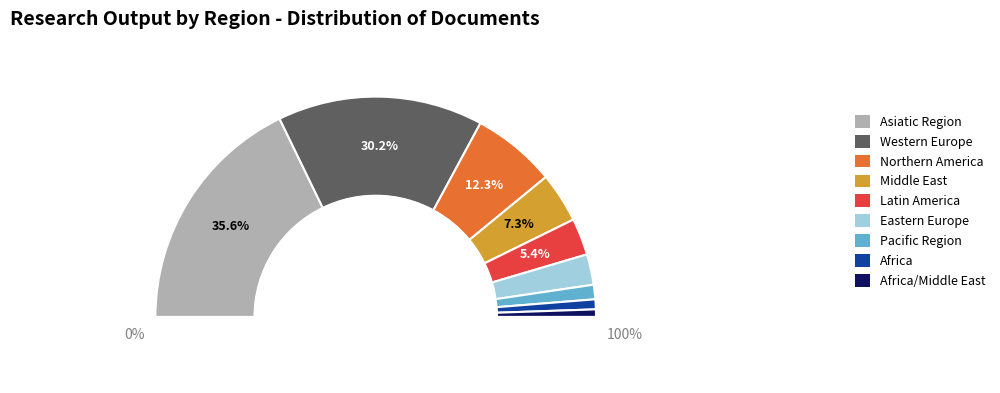

True or false: Africa/Middle East accounts for 11% of the total.

False